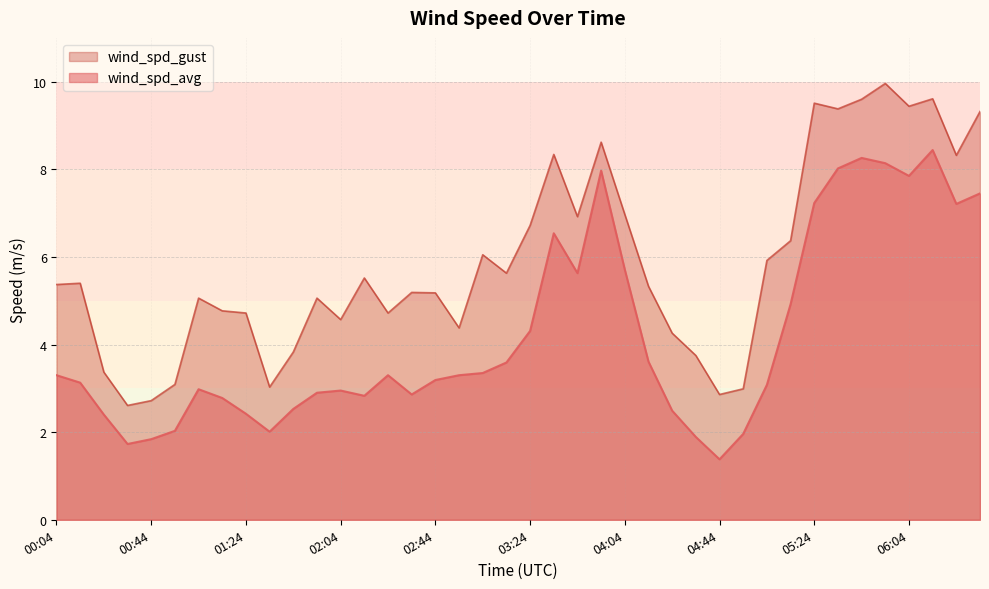

Where is wind_spd_avg nearest to the value 4?

03:24